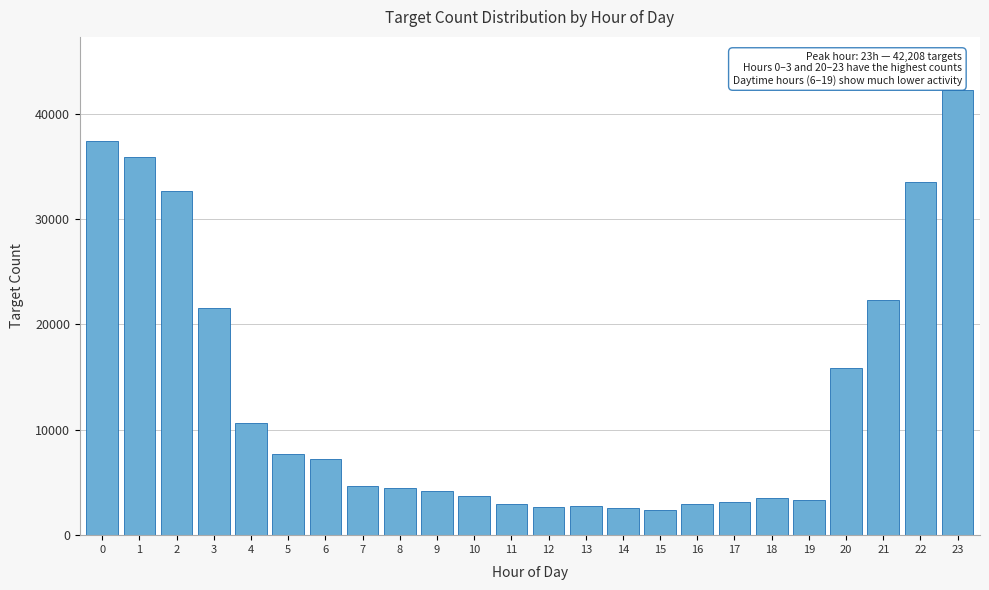

What is the ratio of the value at 18 to the value at 17?

1.1